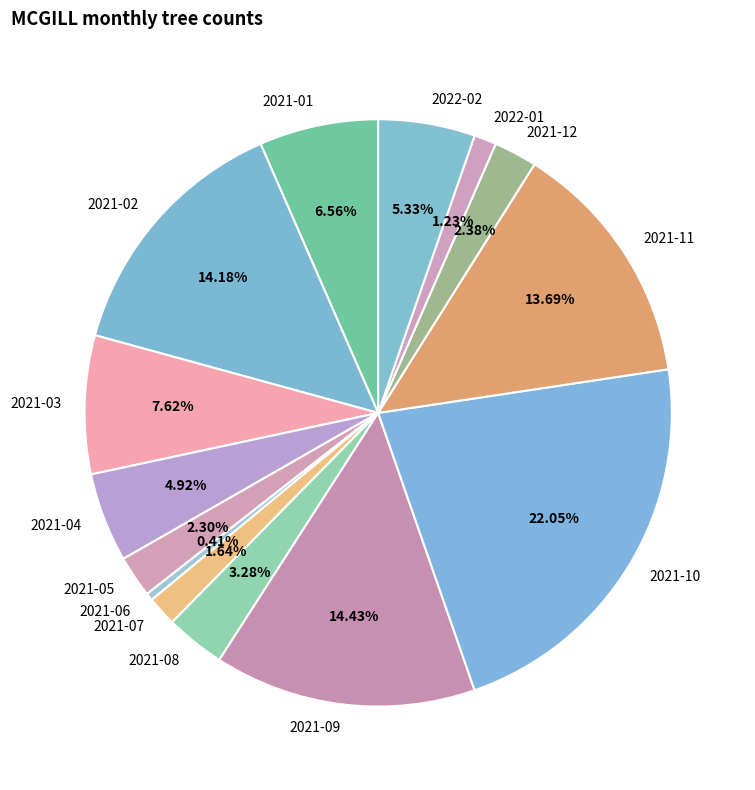

What is the ratio of the value at 2021-08 to the value at 2021-05?

1.4